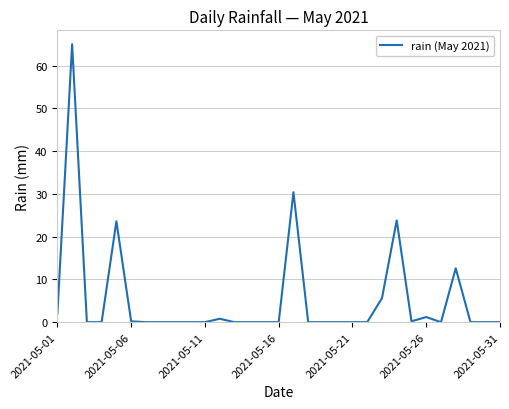

What is the greatest value displayed?

65.0